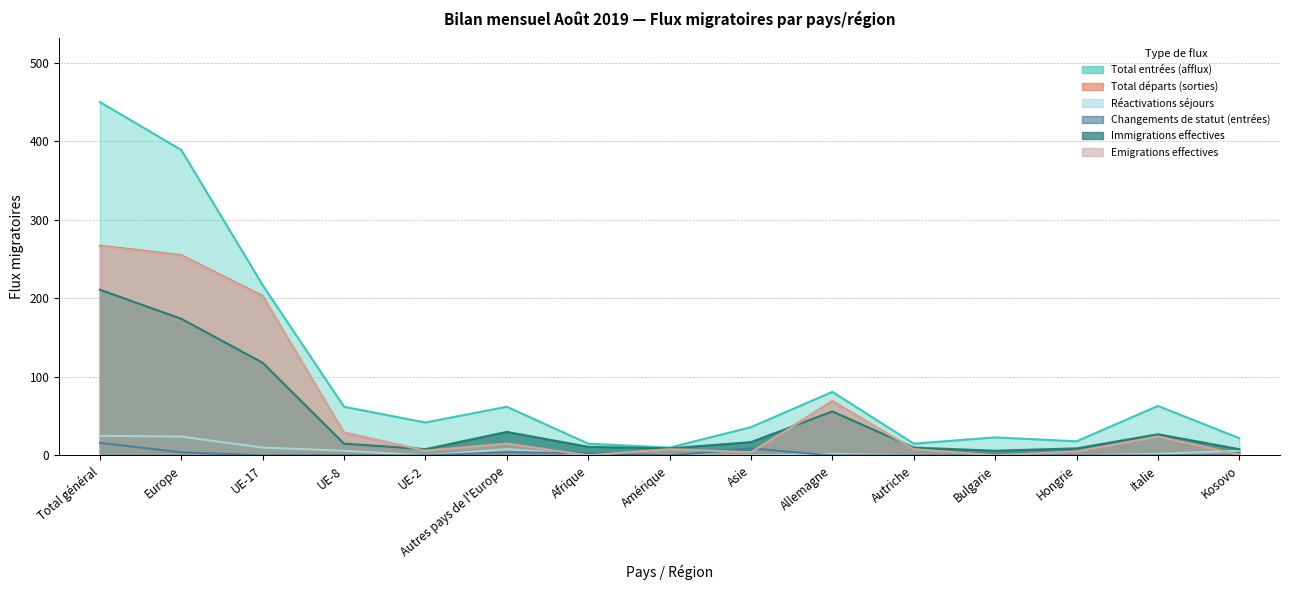

At which label does Total entrées (afflux) first exceed 42?

Total général